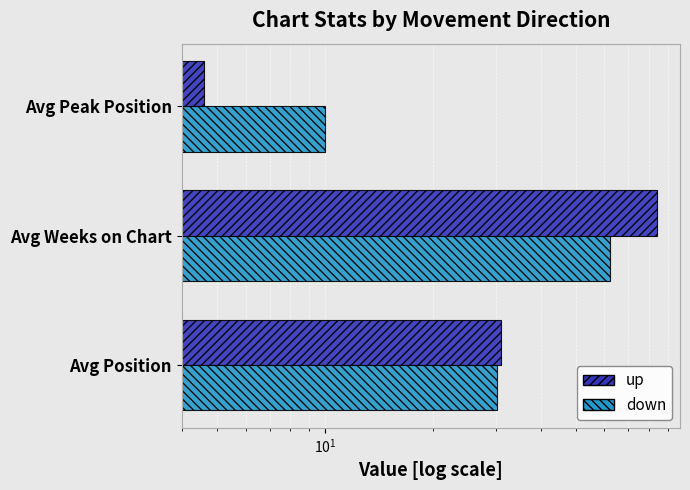

What is the difference between the down values at Avg Peak Position and Avg Weeks on Chart?

52.2